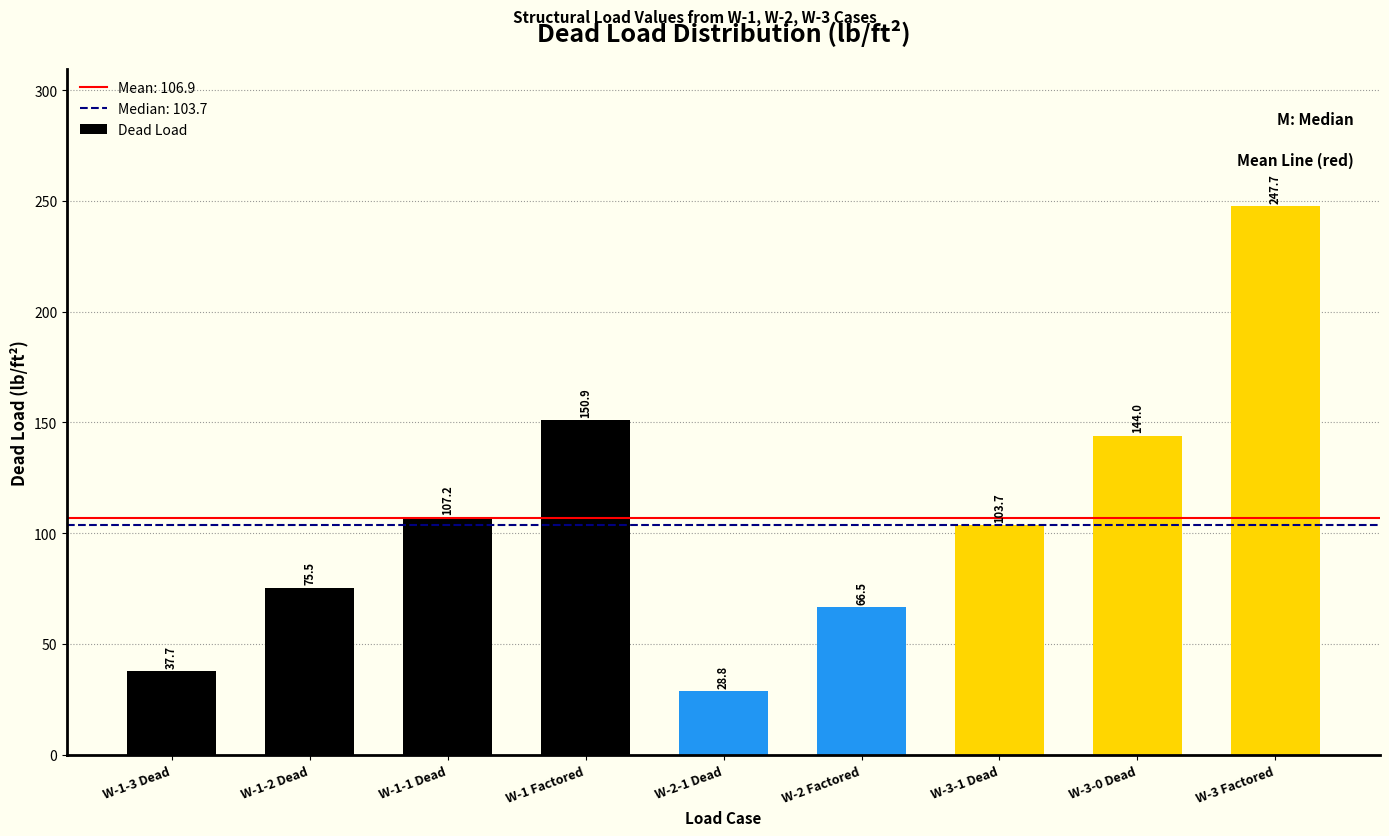

Reading left to right, extract all data points from this chart.

W-1-3 Dead=37.7	W-1-2 Dead=75.5	W-1-1 Dead=107.2	W-1 Factored=150.9	W-2-1 Dead=28.8	W-2 Factored=66.5	W-3-1 Dead=103.7	W-3-0 Dead=144.0	W-3 Factored=247.7